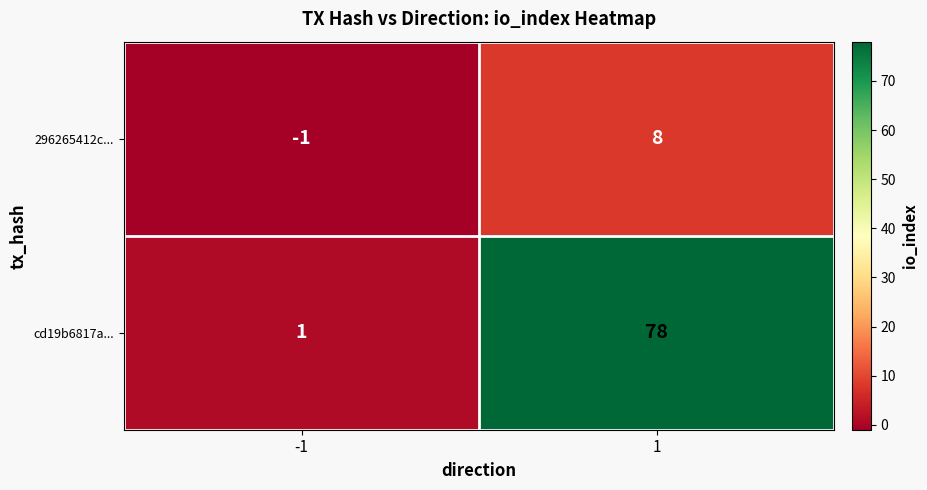

How many categories are shown in the chart?

2